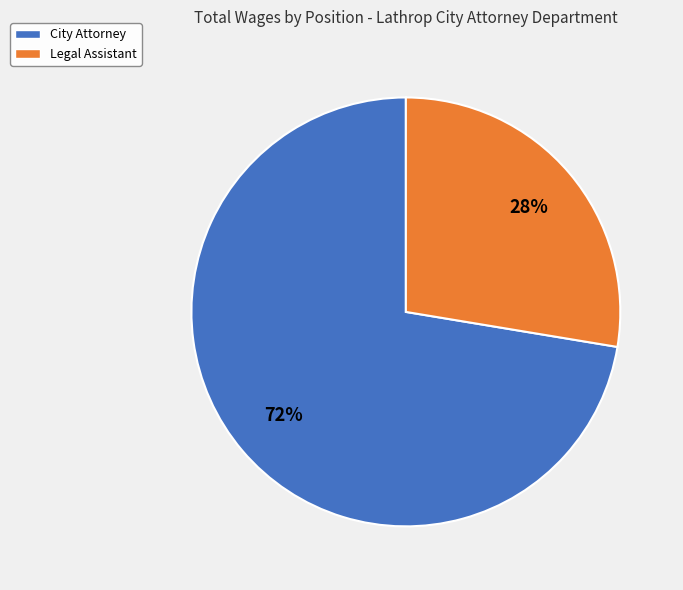

What is the majority slice?

City Attorney